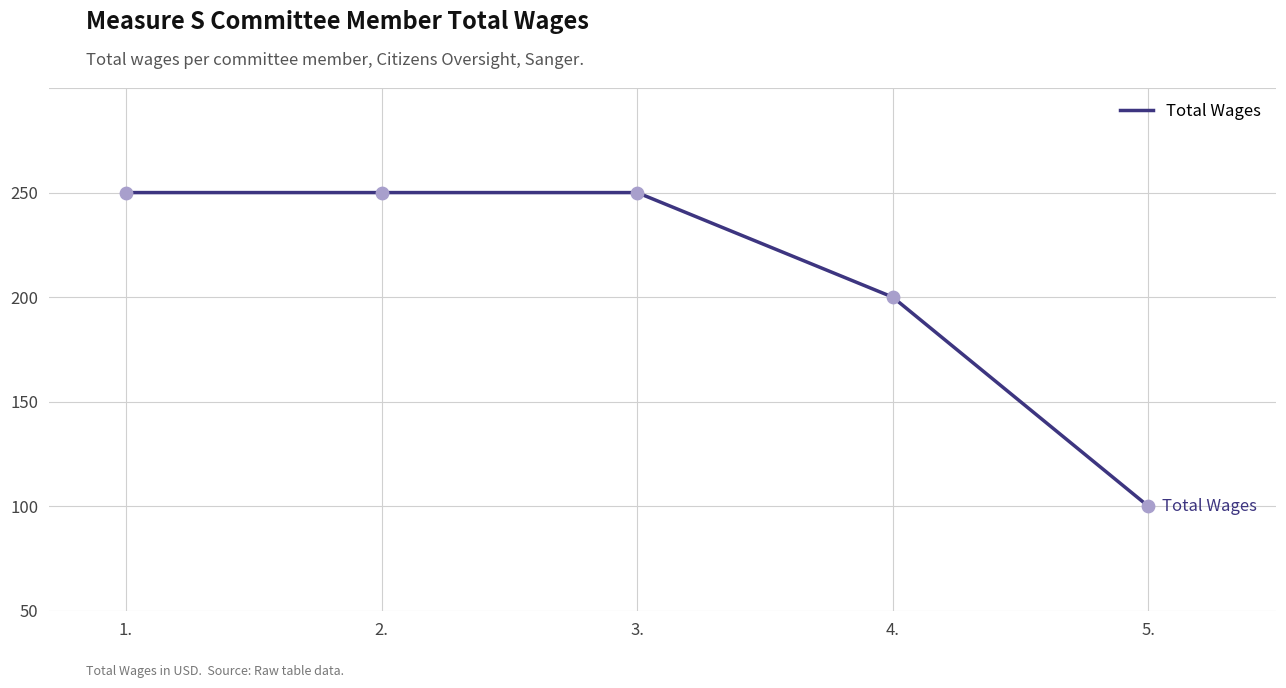

What is the change in value from 1. to 4.?

-50